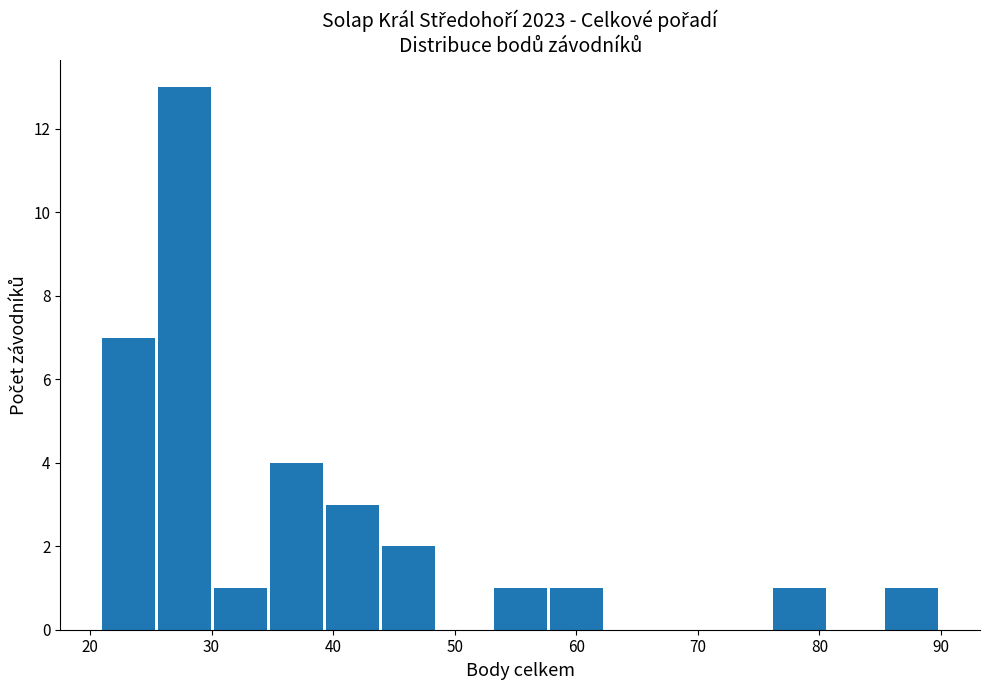

Reading left to right, list every bar in this chart as the range it spans on the x-axis followed by its height. Neither the bar edges nor the heights are printed on the chart, so give them approximately, as read against the axes.

21.0 to 25.6: 7
25.6 to 30.2: 13
30.2 to 34.8: 1
34.8 to 39.4: 4
39.4 to 44.0: 3
44.0 to 48.6: 2
48.6 to 53.2: 0
53.2 to 57.8: 1
57.8 to 62.4: 1
62.4 to 67.0: 0
67.0 to 71.6: 0
71.6 to 76.2: 0
76.2 to 80.8: 1
80.8 to 85.4: 0
85.4 to 90.0: 1